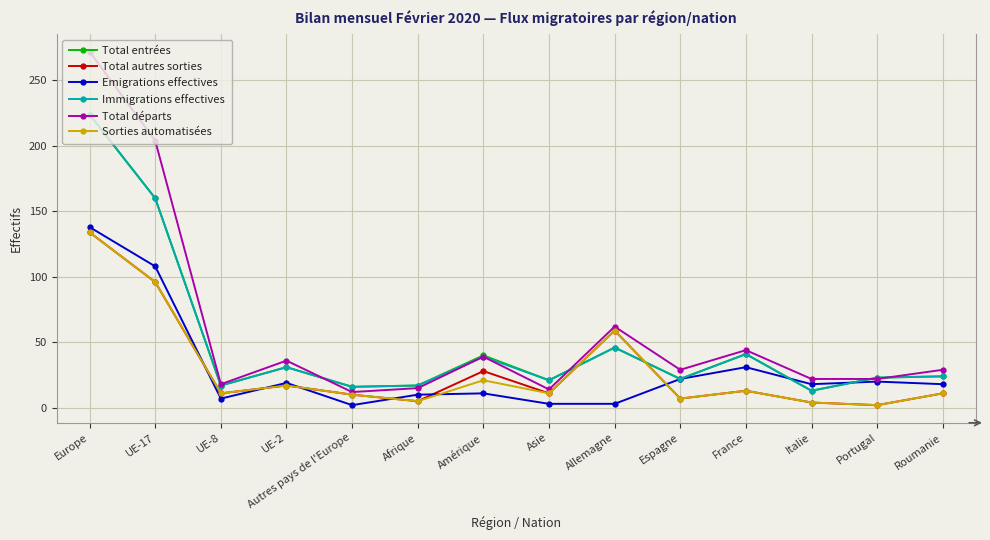

What is the spread (max minus min) of values at Roumanie?

18